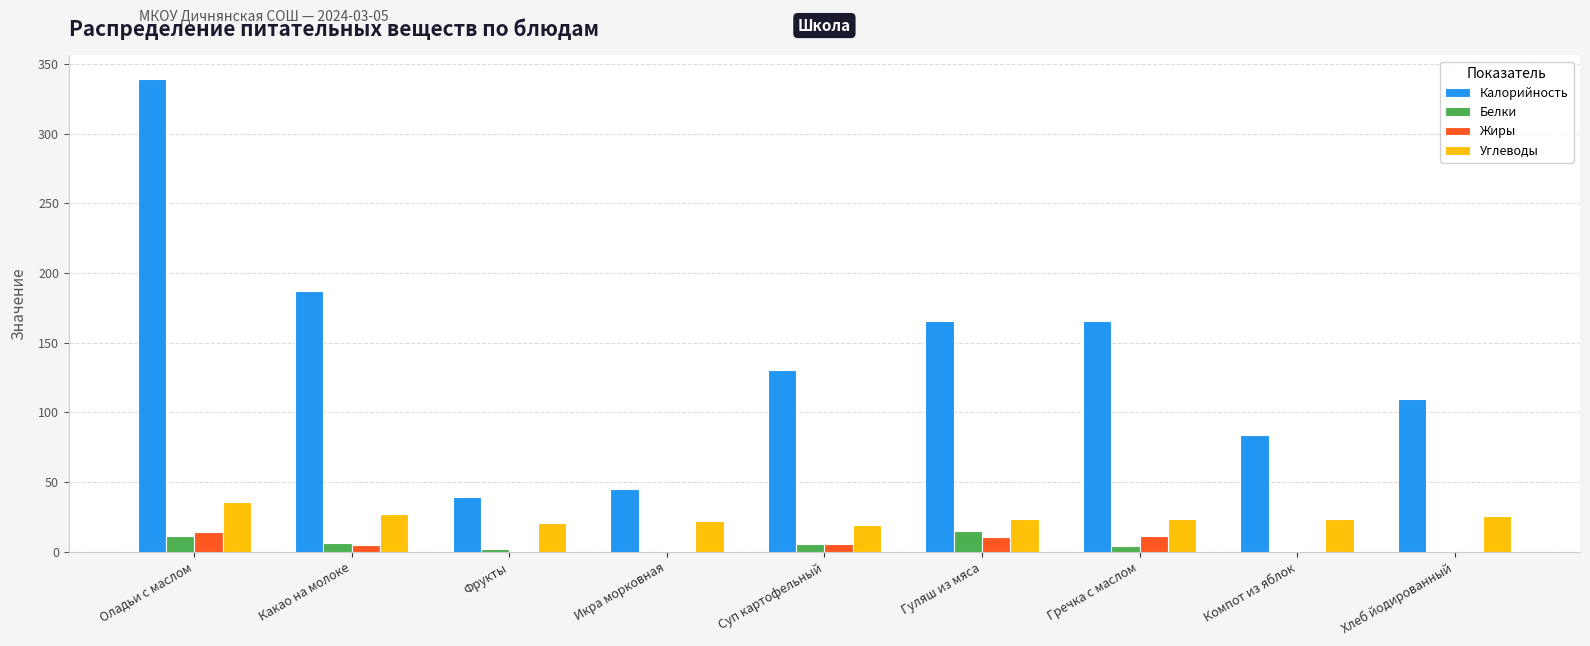

Which category has the highest value in the Калорийность series?

Оладьи с маслом